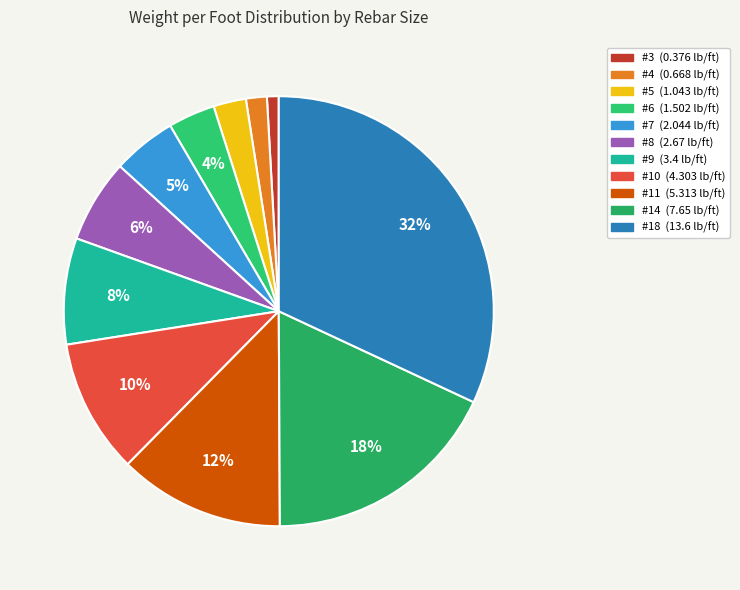

To the nearest percent, what is the average slice percentage?

9%